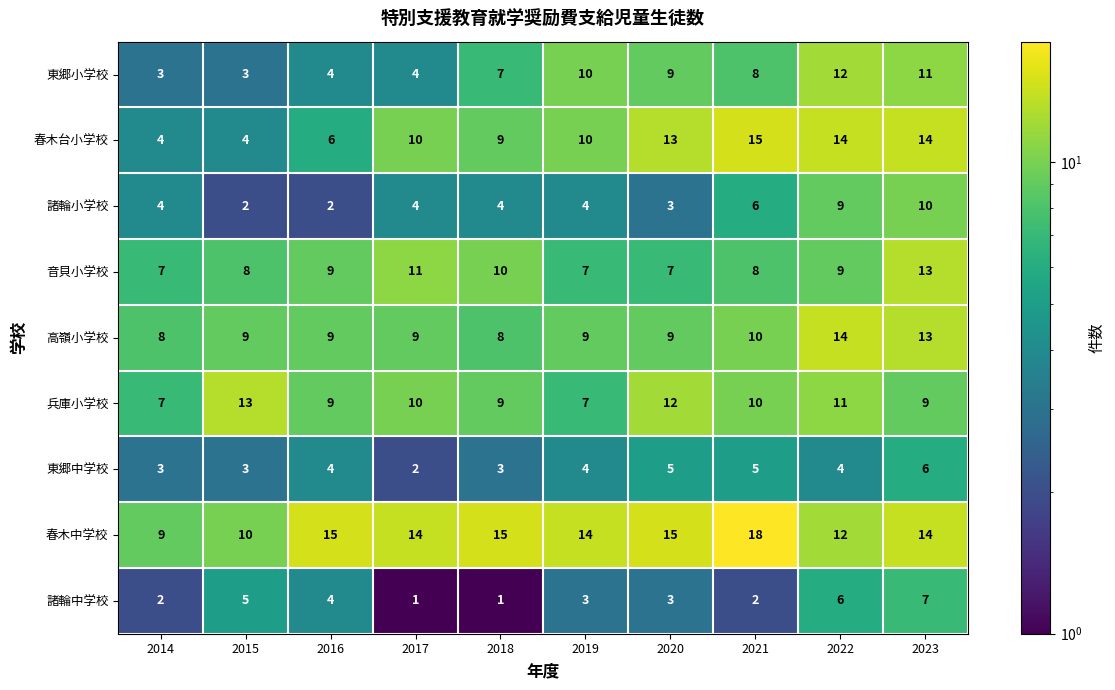

Which series has the largest total across all categories?

春木中学校